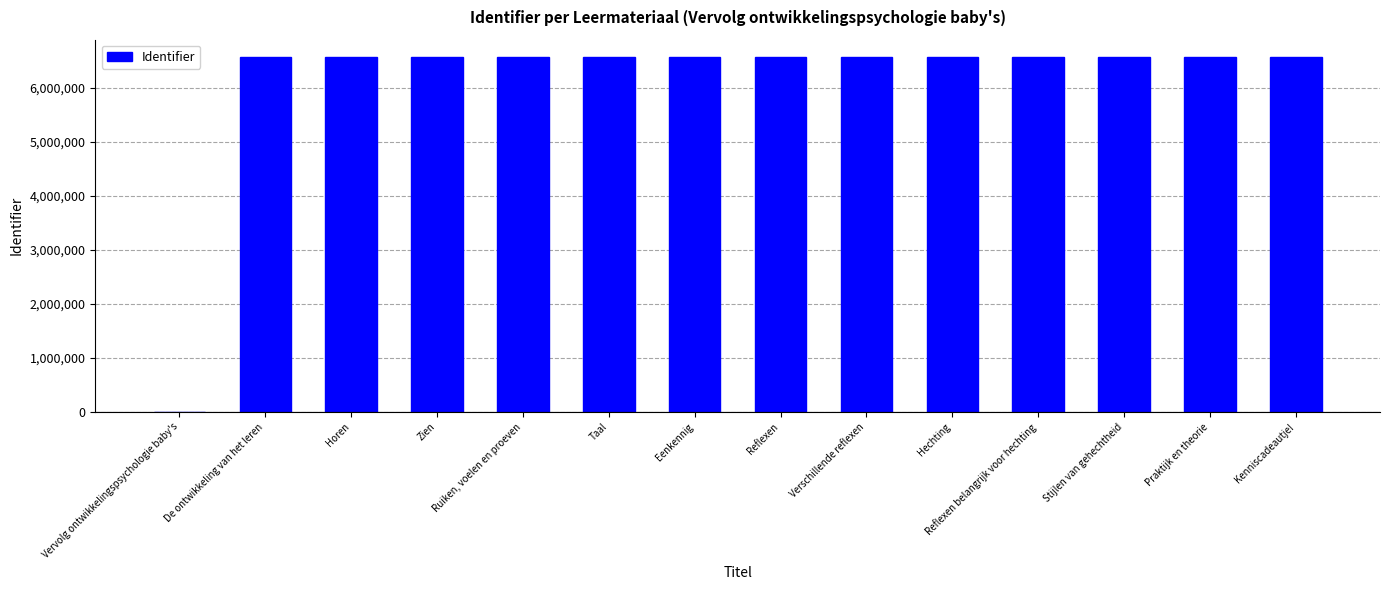

What is the maximum value shown in the chart?

6564629